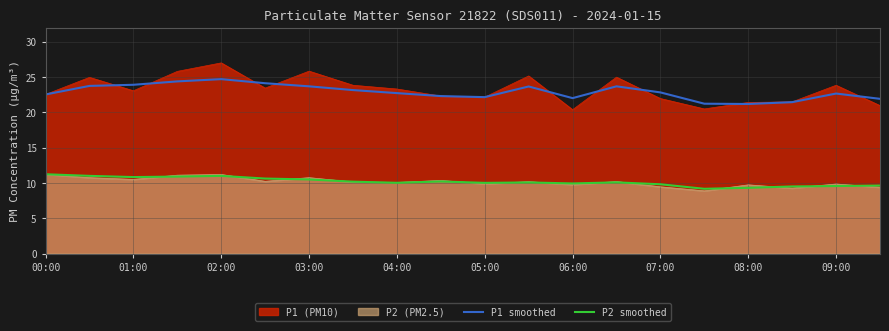

What are all the series names shown in the legend?

P1 (PM10), P2 (PM2.5), P1 smoothed, P2 smoothed